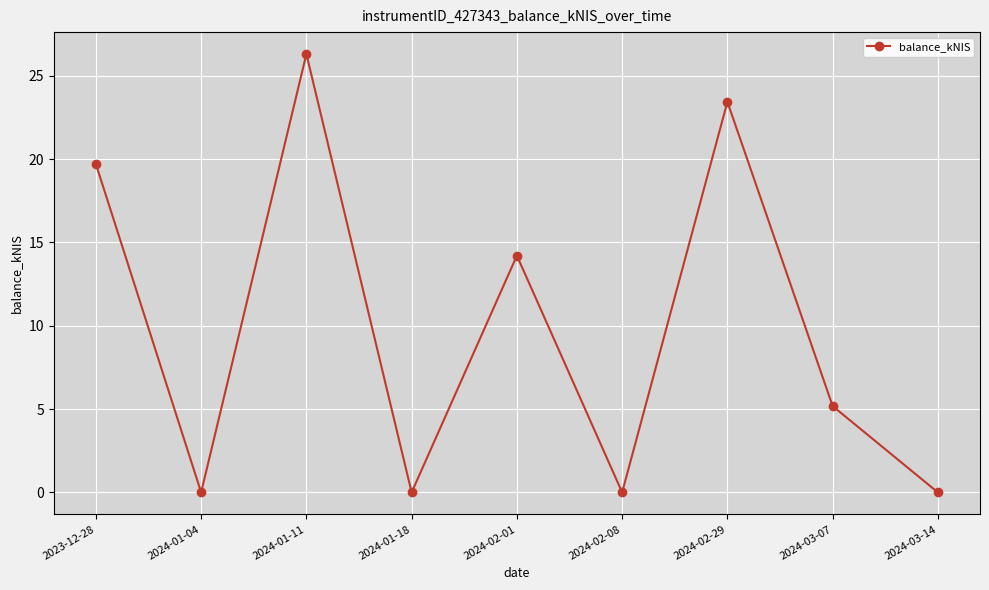

What is the label of the 1st point from the left?

2023-12-28